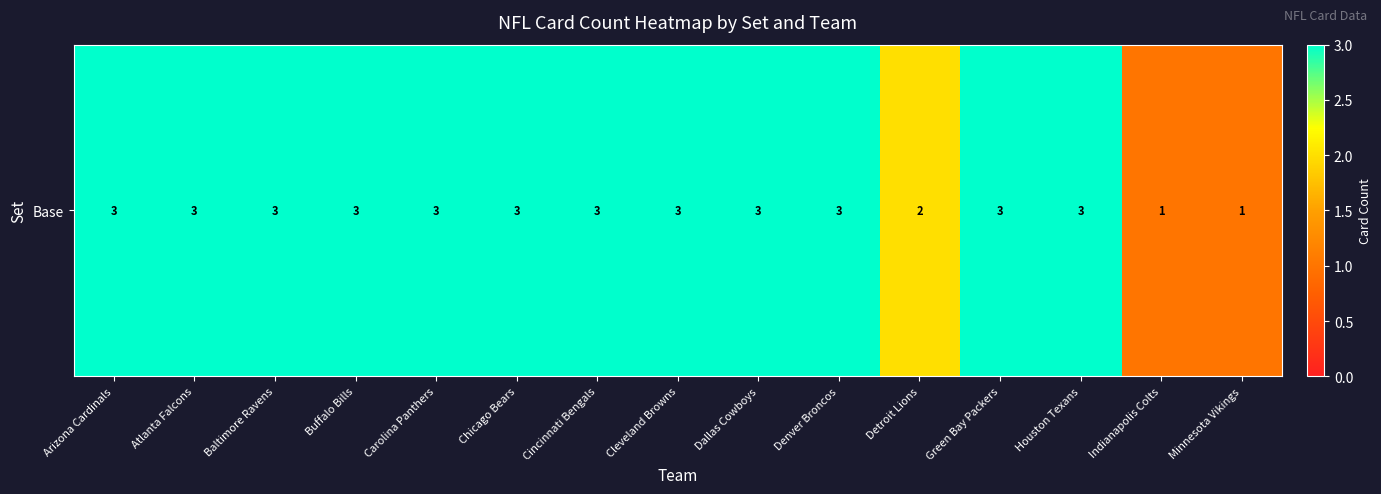

What is the average value?

3